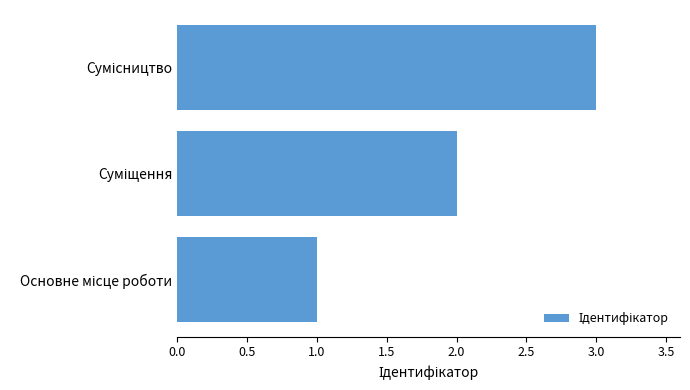

How many bars are there in total?

3